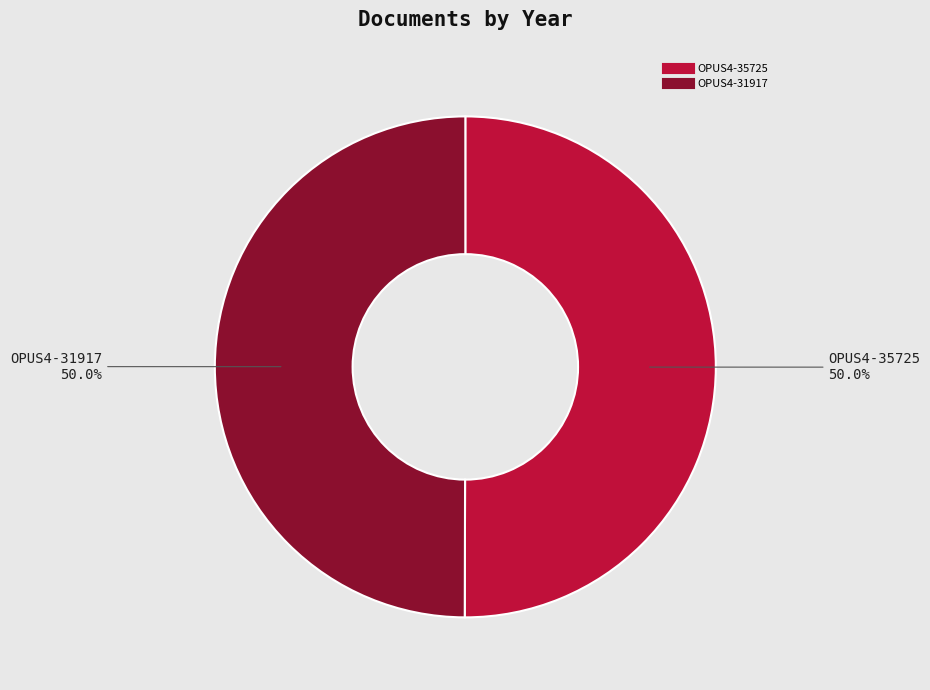

What percentage is the OPUS4-31917 slice, to the nearest percent?

50%